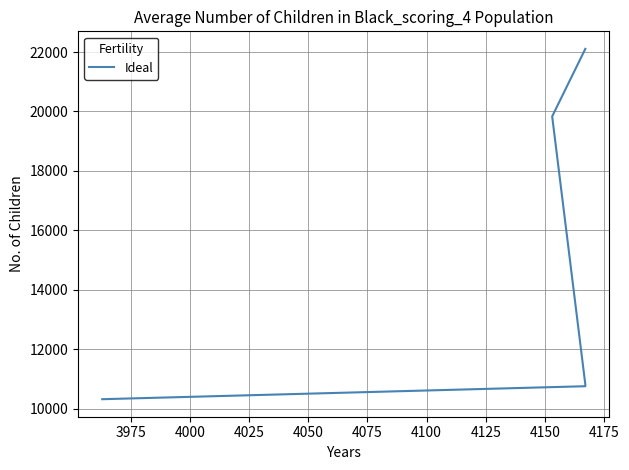

How many distinct data groups are displayed?

1